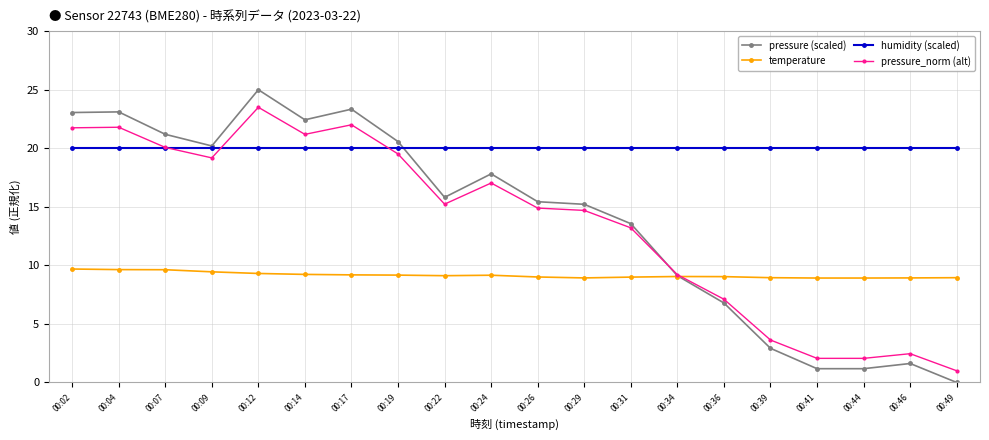

What are all the series names shown in the legend?

pressure (scaled), temperature, humidity (scaled), pressure_norm (alt)